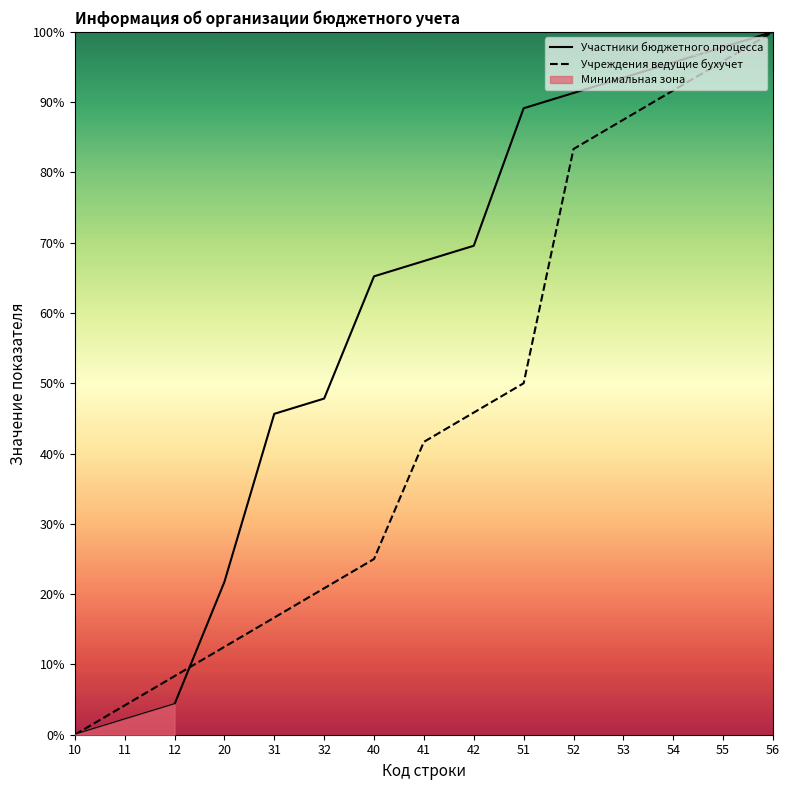

What is the maximum value shown in the chart?

100.0